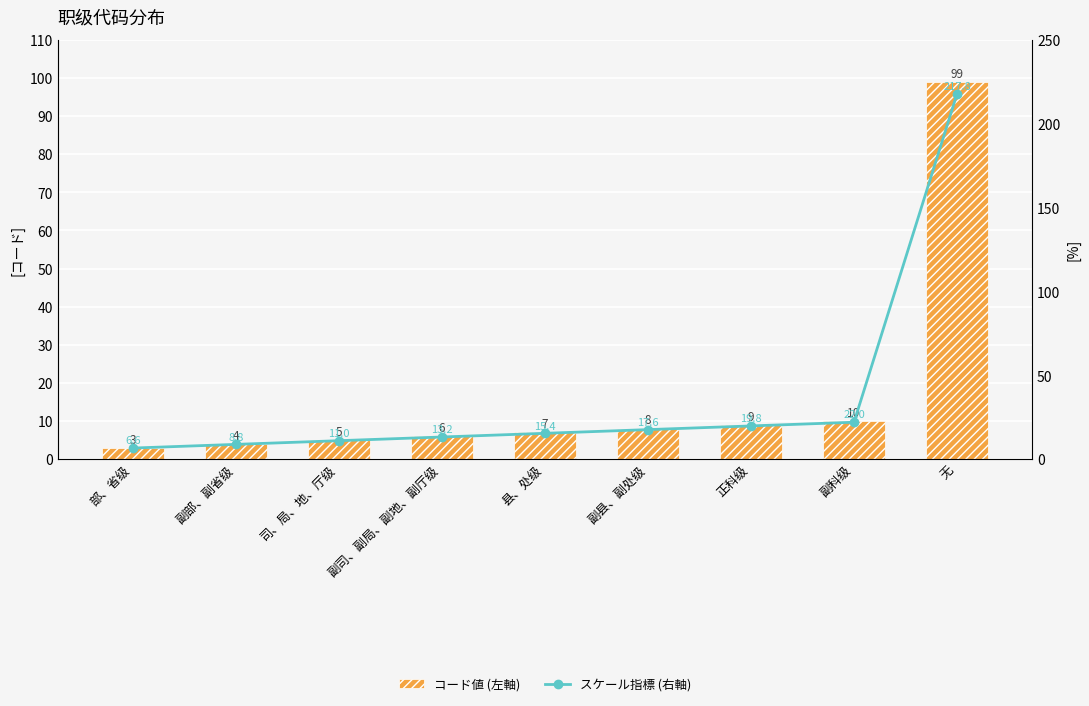

Rank the series by their maximum value, from highest to lowest.

スケール指標 (右軸), コード値 (左軸)